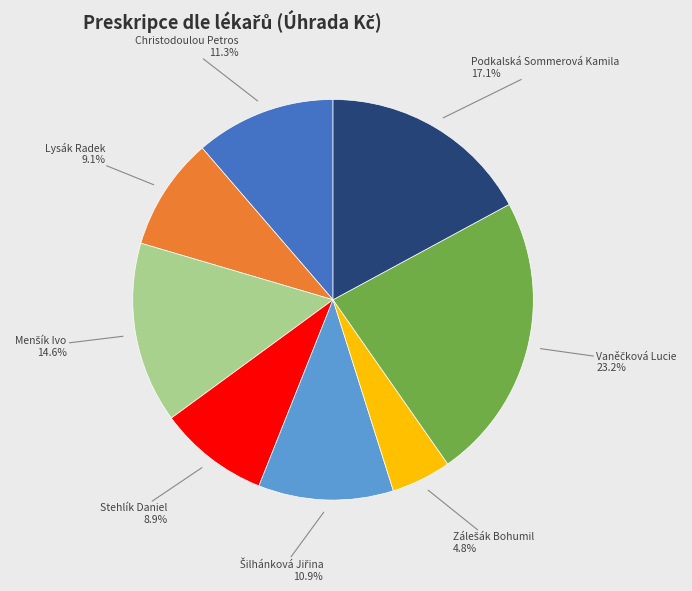

Does any single category account for the majority?

No